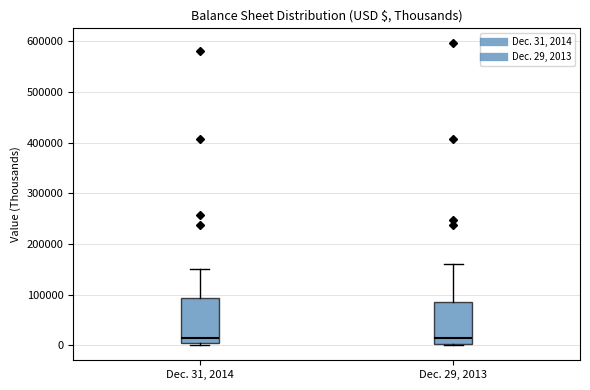

Reading left to right, read every box against the y-axis: the position of its median line, the range the box covers, and the ends of its whiskers. The values are not printed on the chart, so give them approximately, as read against the axis.

Dec. 31, 2014: median 10000, box 0 to 90000, whiskers 0 (just below the box's lower edge) to 150000
Dec. 29, 2013: median 20000, box 0 to 90000, whiskers 0 (just below the box's lower edge) to 160000